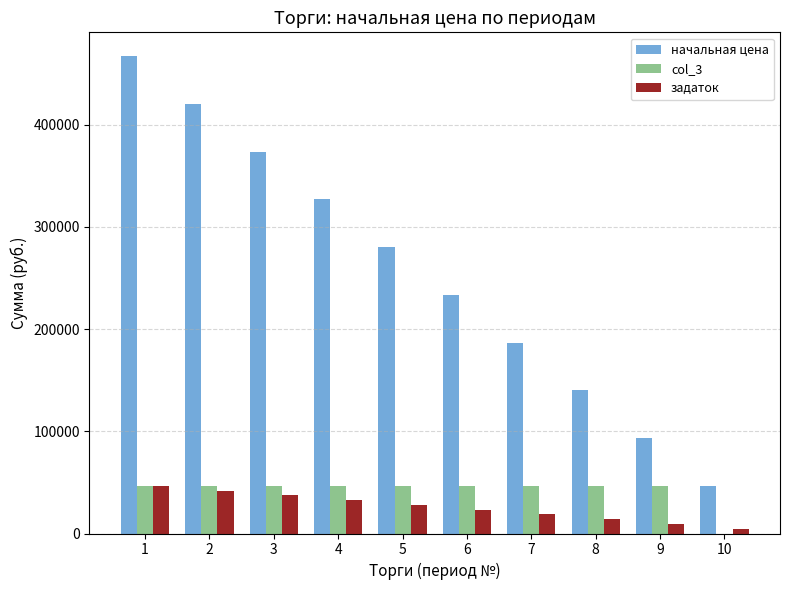

Is the value of начальная цена at 6 greater than the value of задаток at 7?

Yes